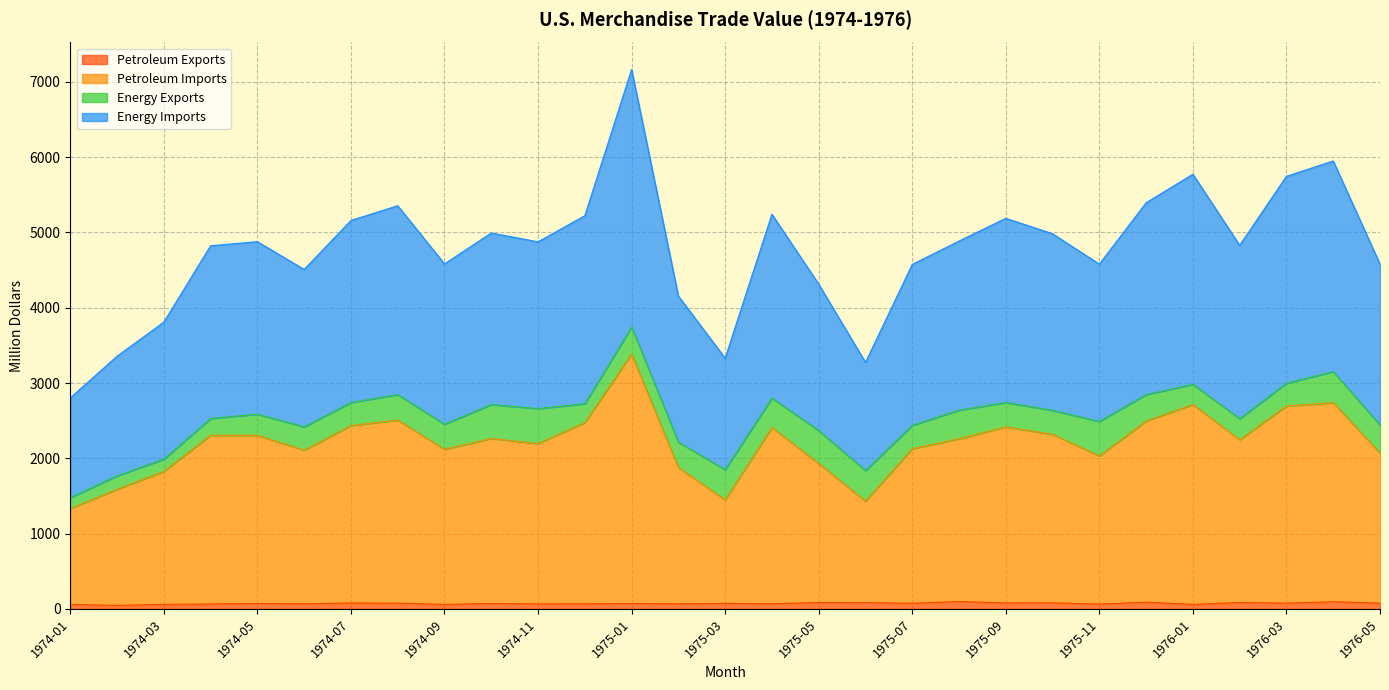

At which label does Petroleum Imports reach its peak?

1975-01